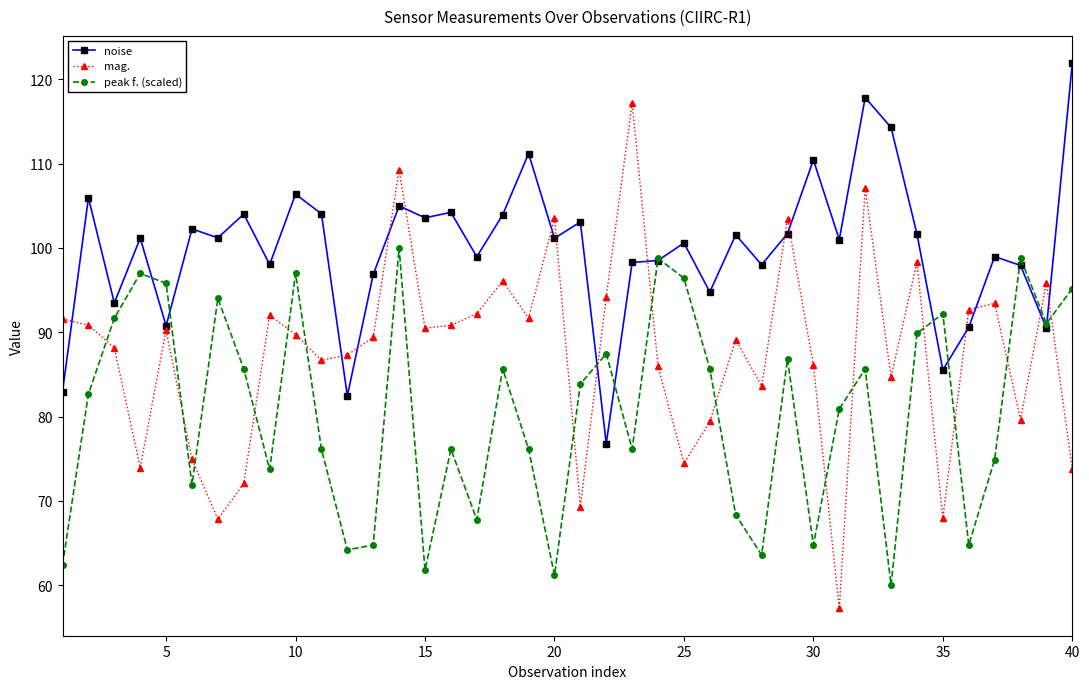

True or false: noise and peak f. (scaled) intersect in this chart.

True